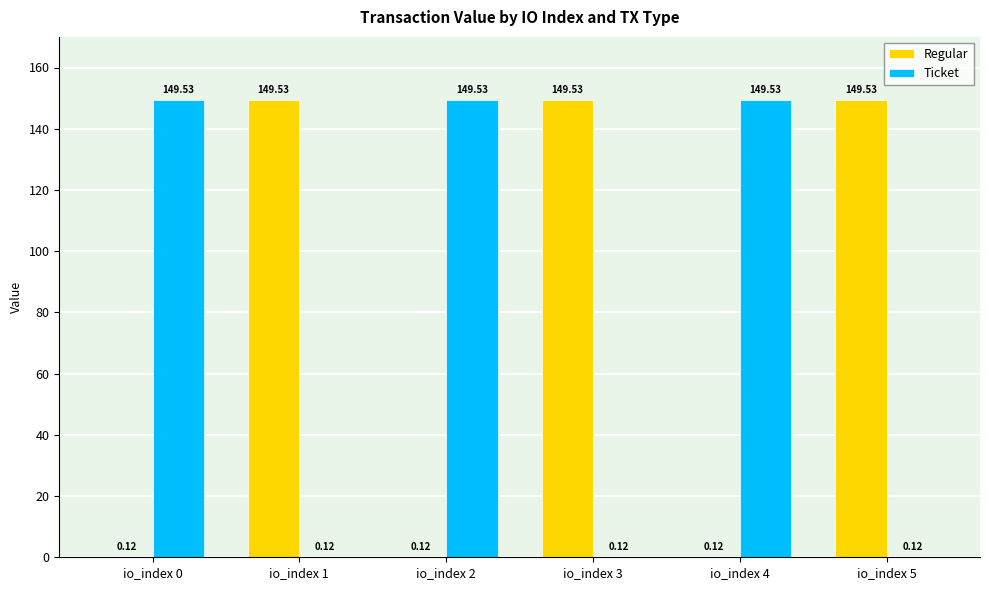

What is the total value across all series at io_index 2?

149.7